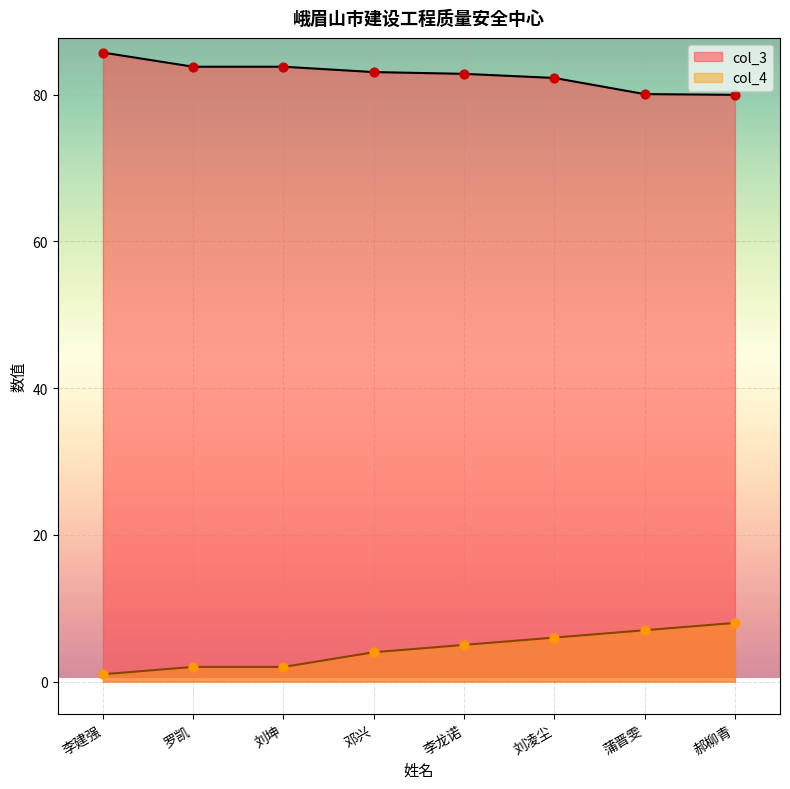

What is the total value across all series at 刘坤?

85.8